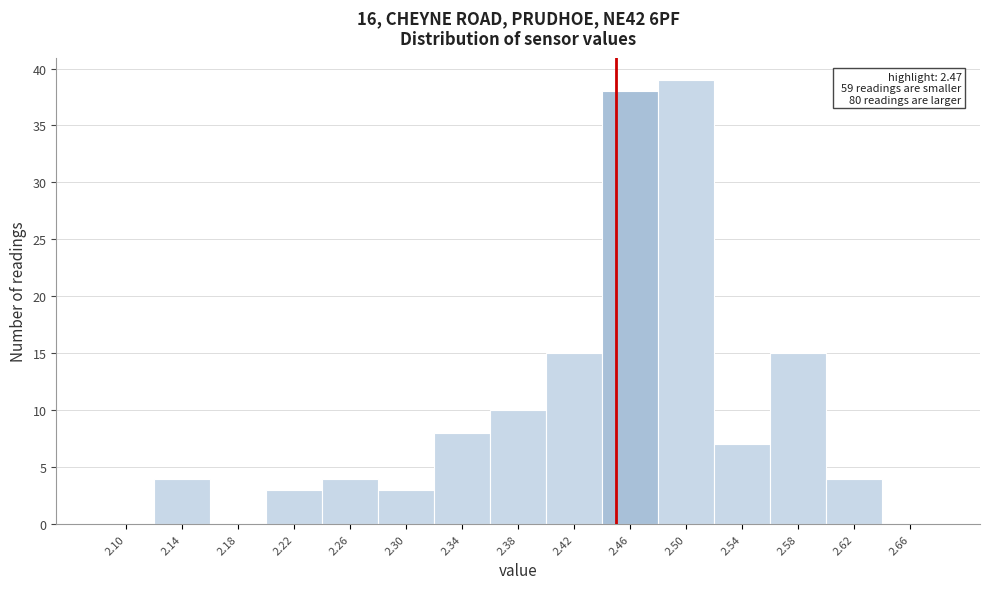

Reading left to right, what are all the values shown in this chart?

2.10=0	2.14=4	2.18=0	2.22=3	2.26=4	2.30=3	2.34=8	2.38=10	2.42=15	2.46=38	2.50=39	2.54=7	2.58=15	2.62=4	2.66=0